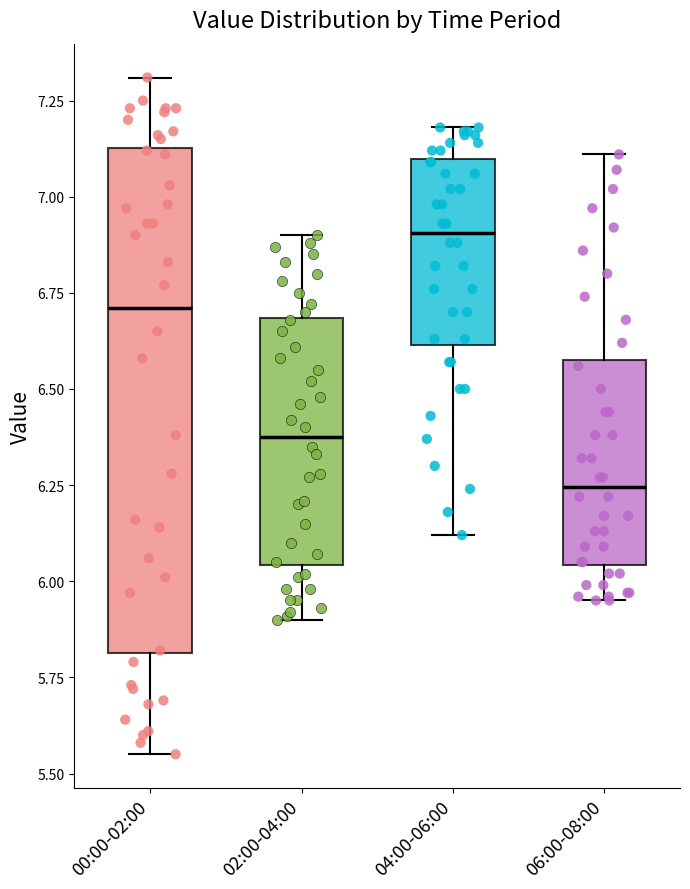

Reading left to right, read every box against the y-axis: the position of its median line, the range the box covers, and the ends of its whiskers. The values are not printed on the chart, so give them approximately, as read against the axis.

00:00-02:00: median 6.70, box 5.80 to 7.15, whiskers 5.55 to 7.30
02:00-04:00: median 6.40, box 6.05 to 6.70, whiskers 5.90 to 6.90
04:00-06:00: median 6.90, box 6.60 to 7.10, whiskers 6.10 to 7.20
06:00-08:00: median 6.25, box 6.05 to 6.60, whiskers 5.95 to 7.10